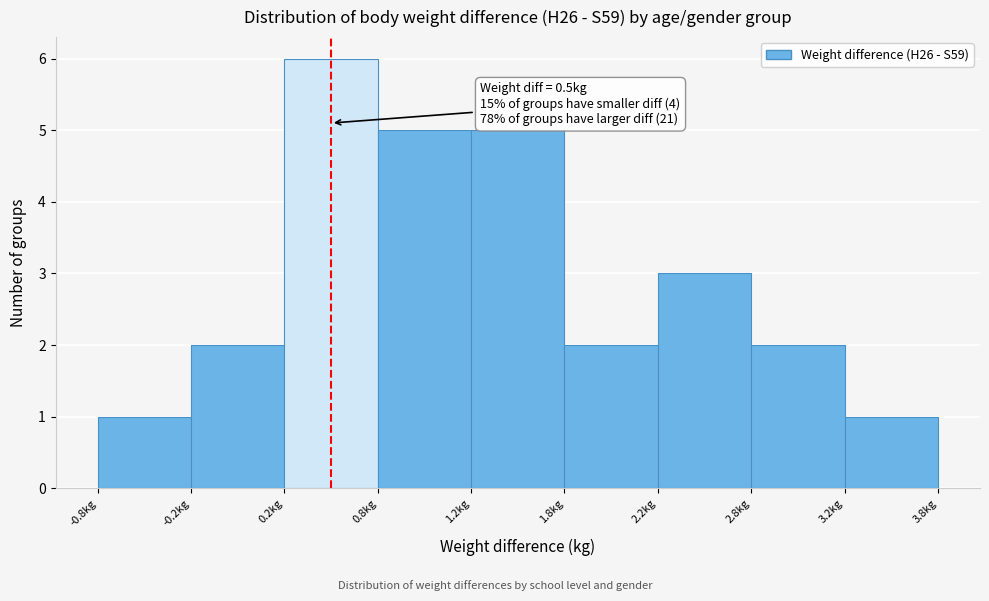

Reading left to right, extract all data points from this chart.

-0.8kg=1	-0.2kg=2	0.2kg=6	0.8kg=5	1.2kg=5	1.8kg=2	2.2kg=3	2.8kg=2	3.2kg=1